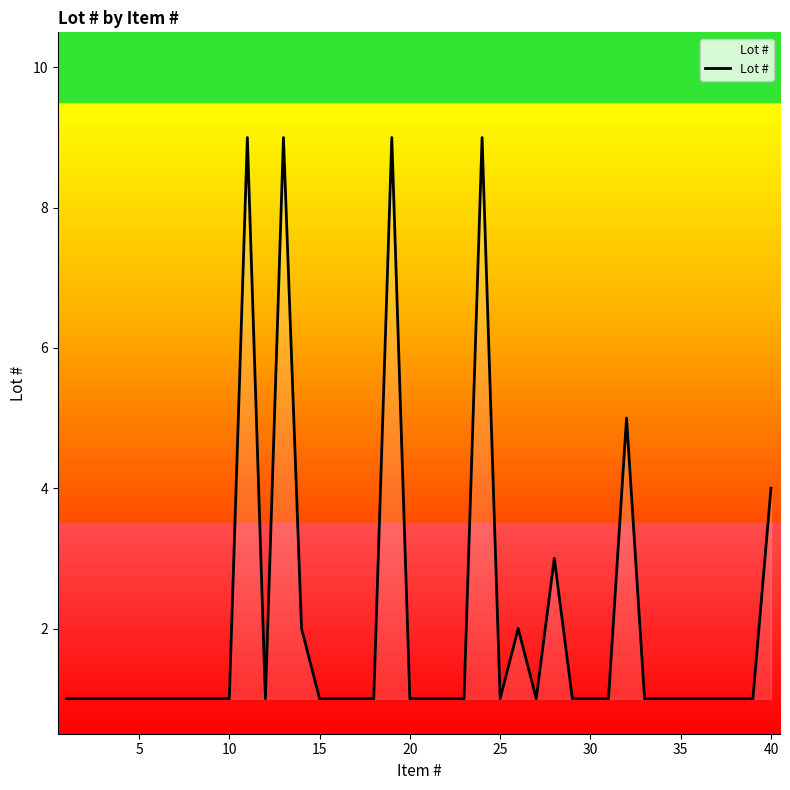

What is the maximum value shown in the chart?

9